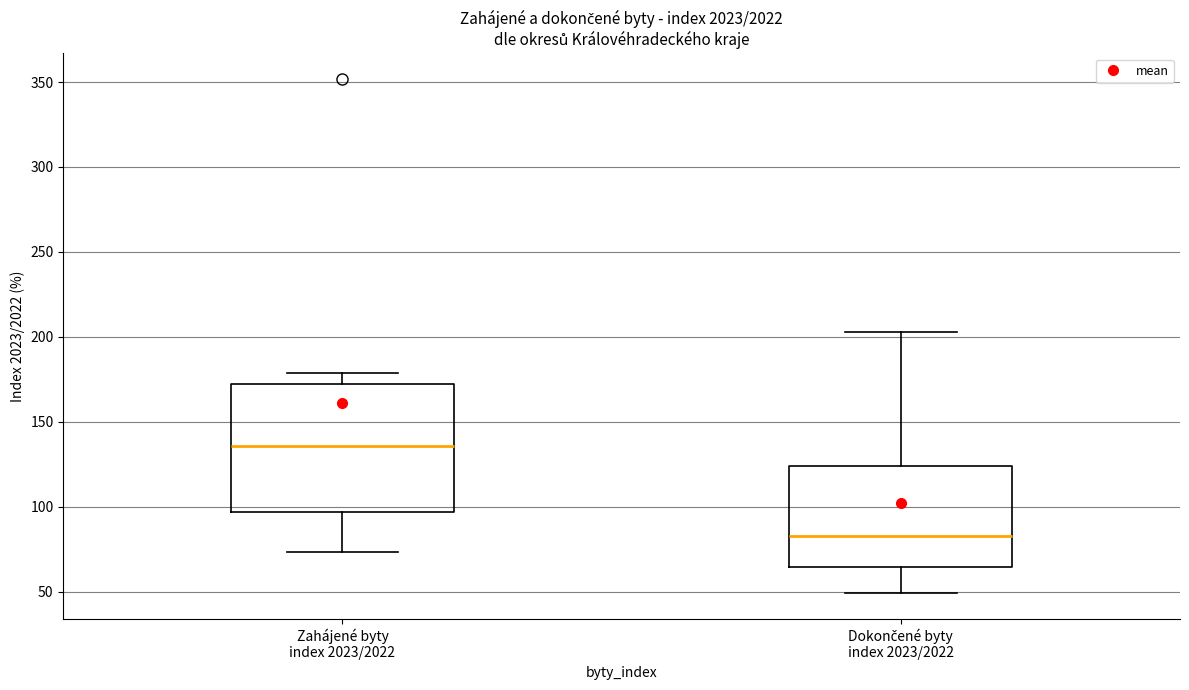

Which box's median line is the lowest?

Dokončené byty index 2023/2022